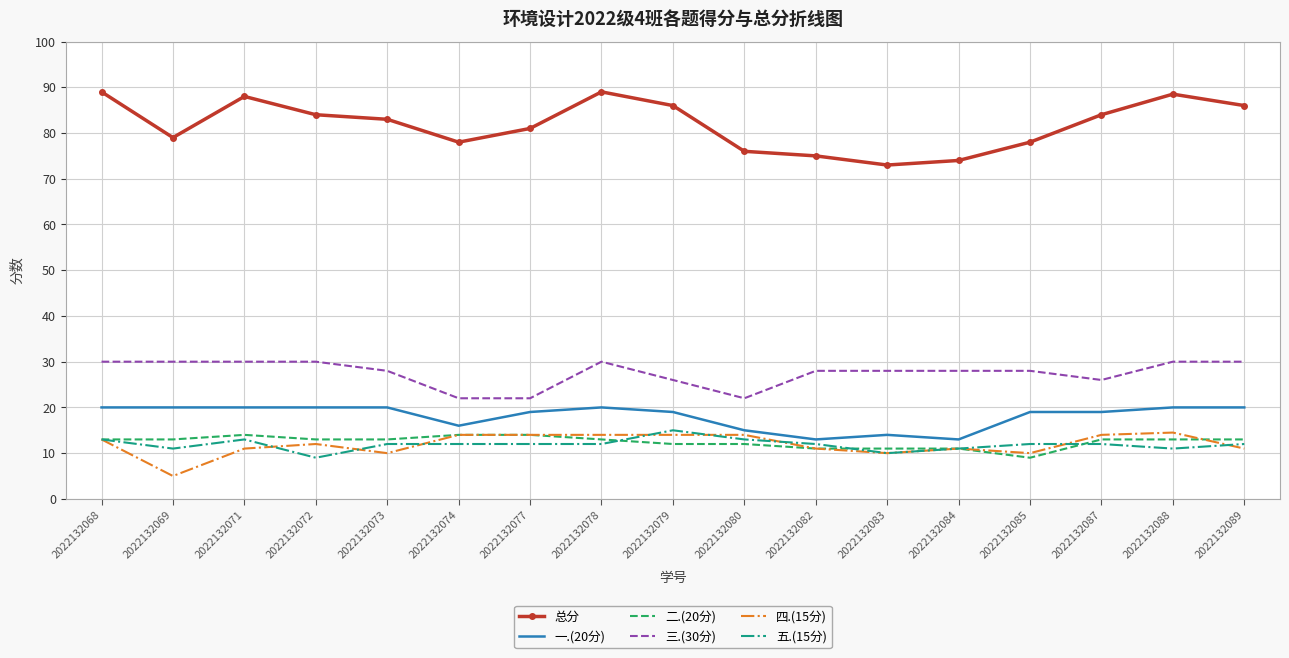

Which series has the largest total across all categories?

总分